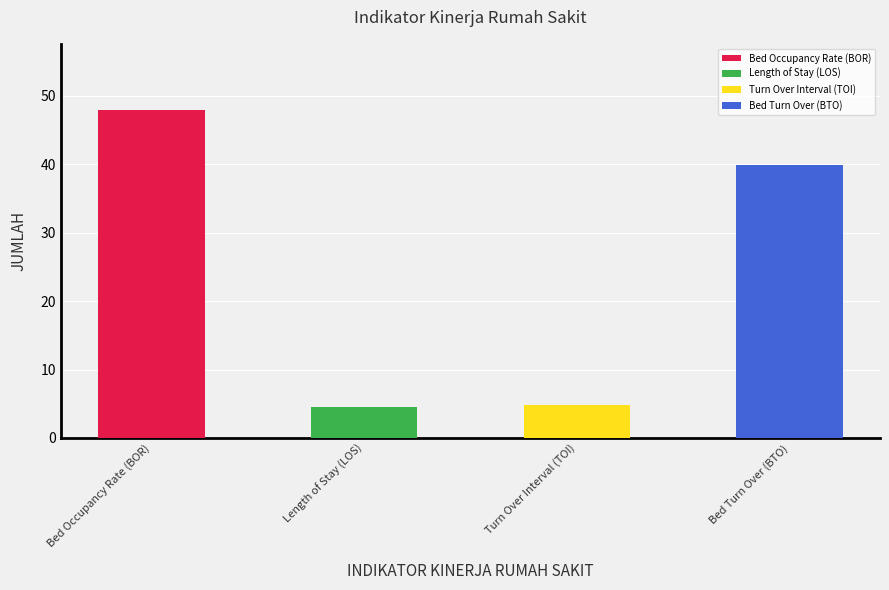

How many data points are less than 39?

2